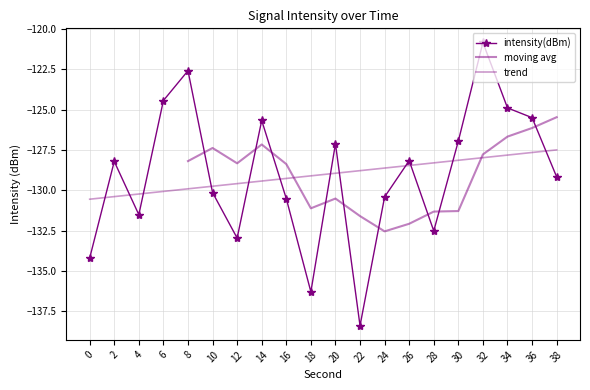

What is the value of the 3rd point from the left?

-131.5